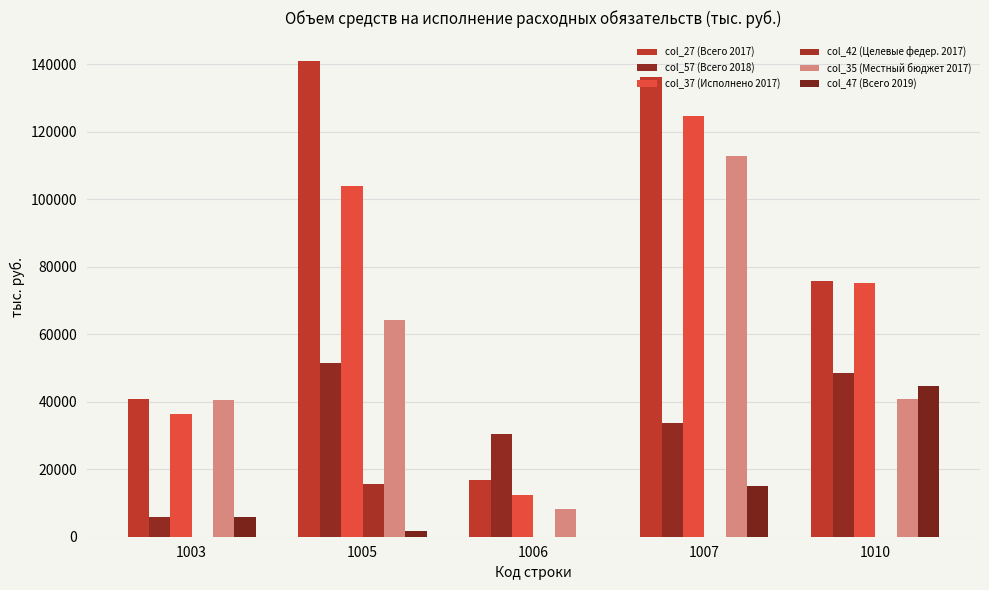

How many distinct data groups are displayed?

6